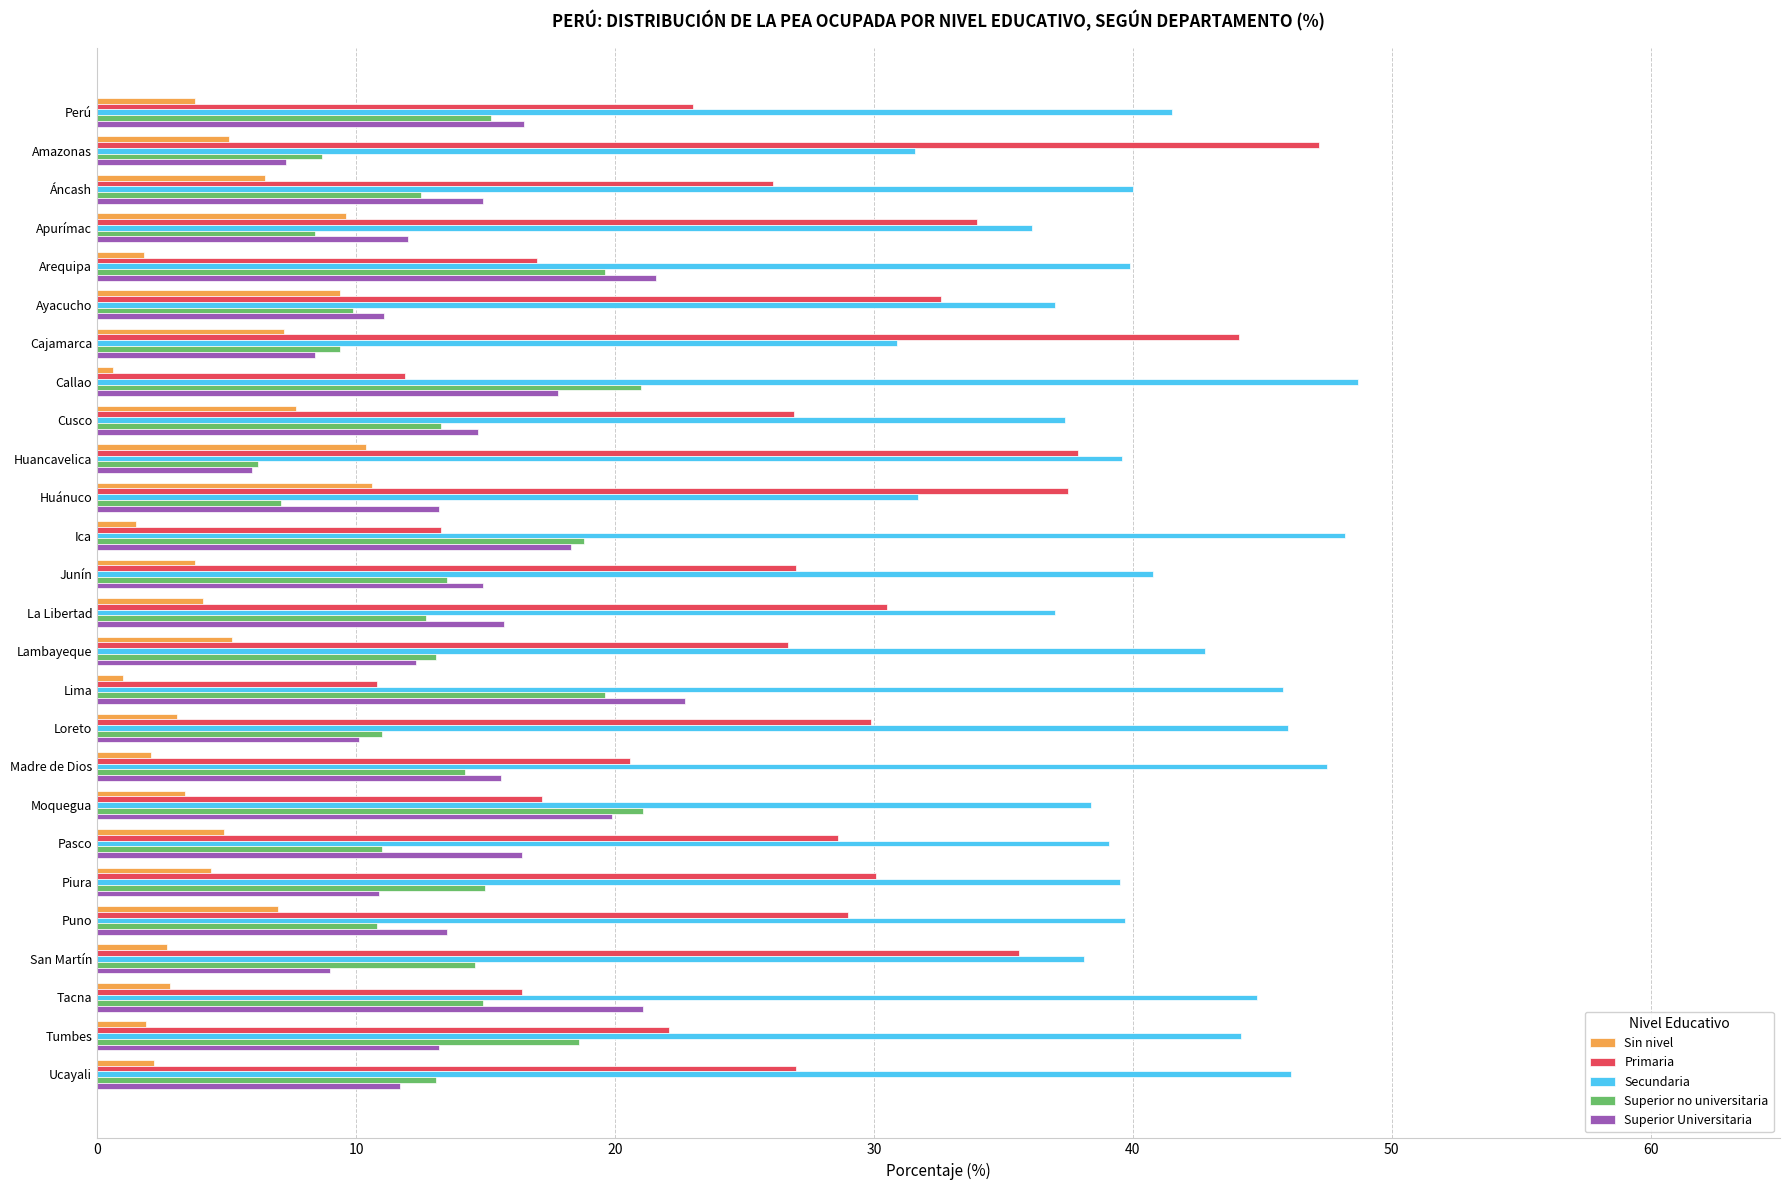

What is the approximate value of Superior no universitaria at Piura?

15.0